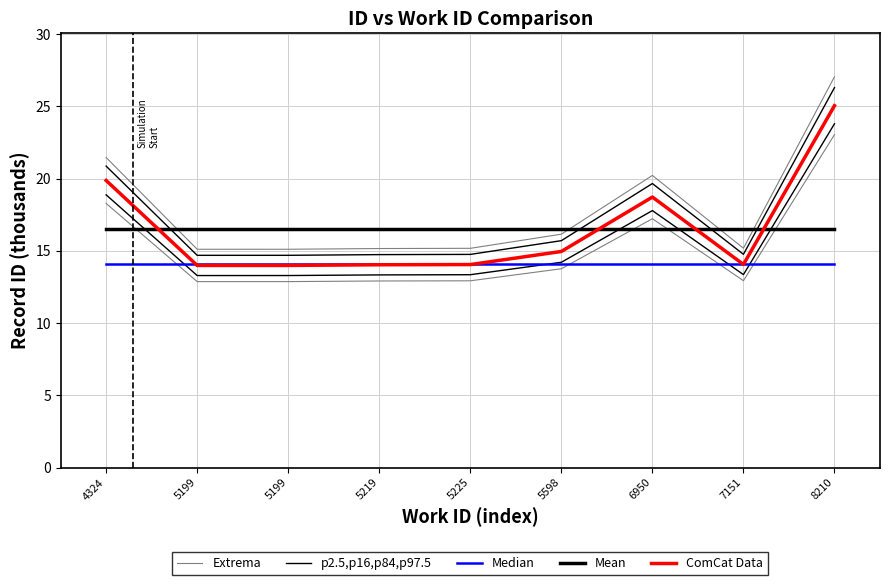

At how many categories does at least one series exceed 20?

1